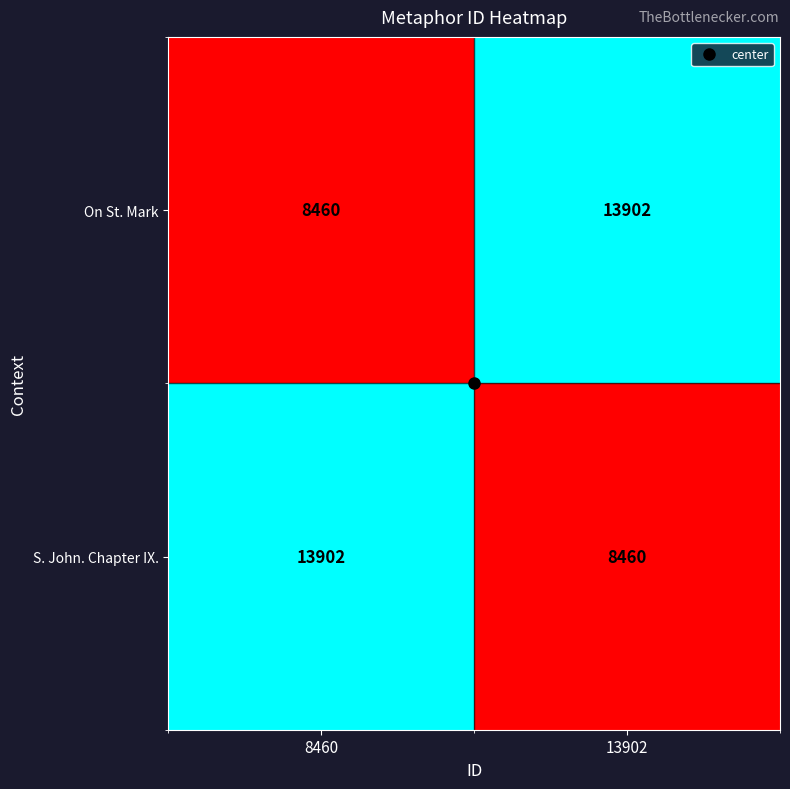

The S. John. Chapter IX. series shows 8460 at 13902. True or false?

True